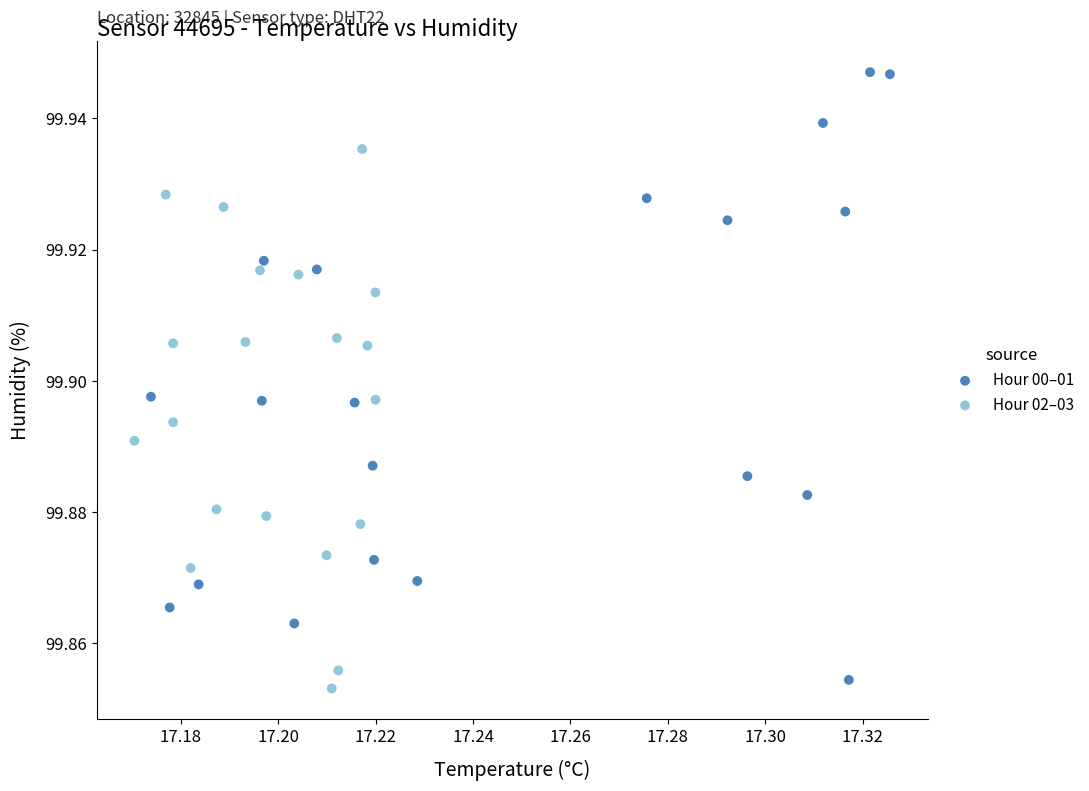

Which series has the largest Y range (max minus min)?

Hour 00–01